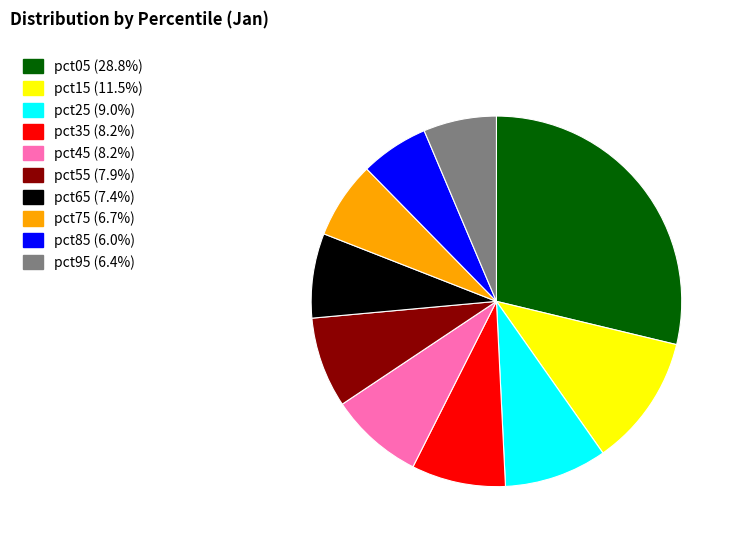

Which category has the biggest portion of the pie?

pct05